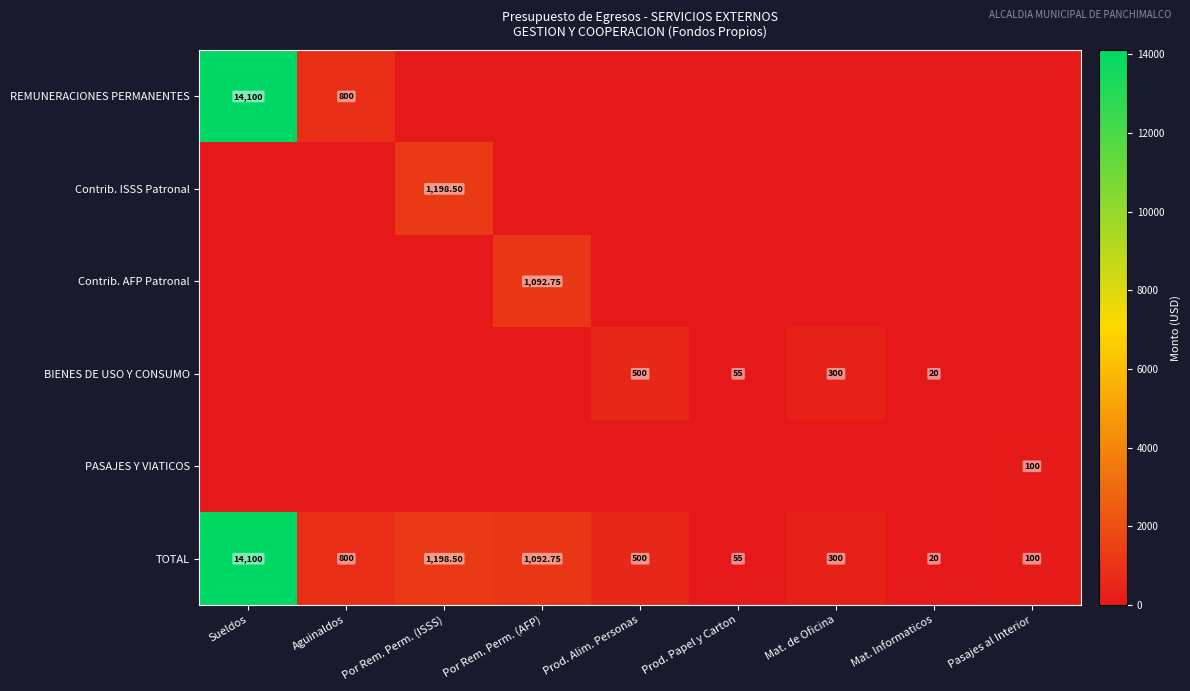

At which label is TOTAL closest to 7060?

Por Rem. Perm. (ISSS)